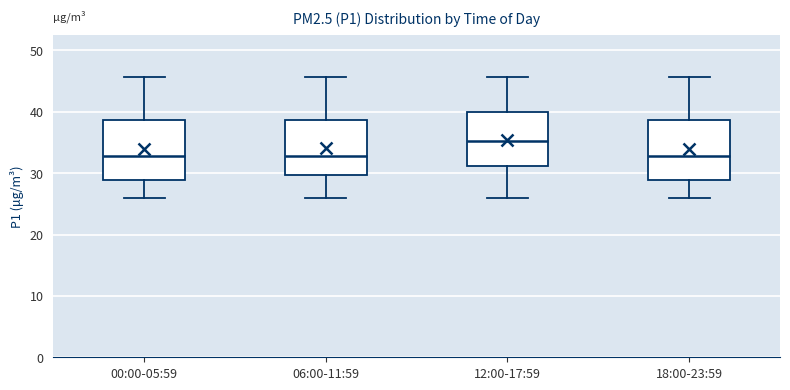

Which box has the highest median line?

12:00-17:59